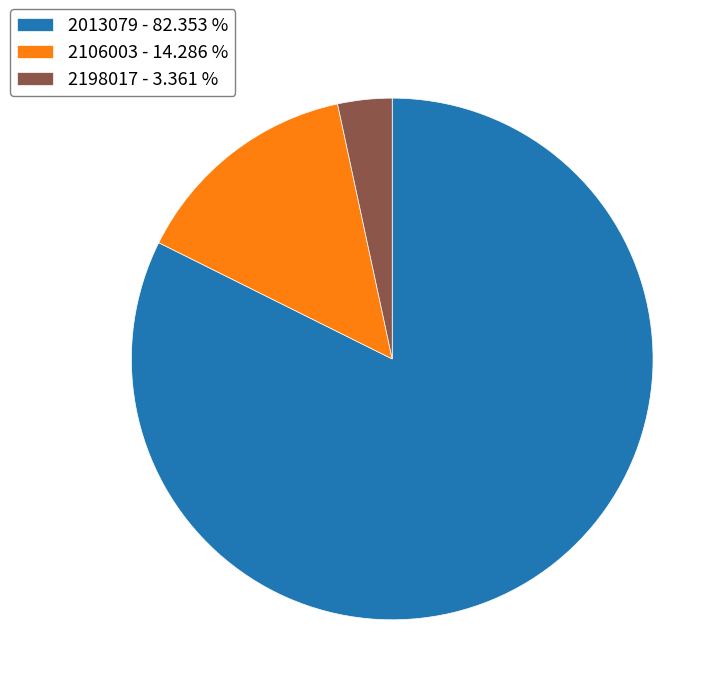

Is the sum of 2013079 - 82.353 % and 2198017 - 3.361 % greater than half?

Yes